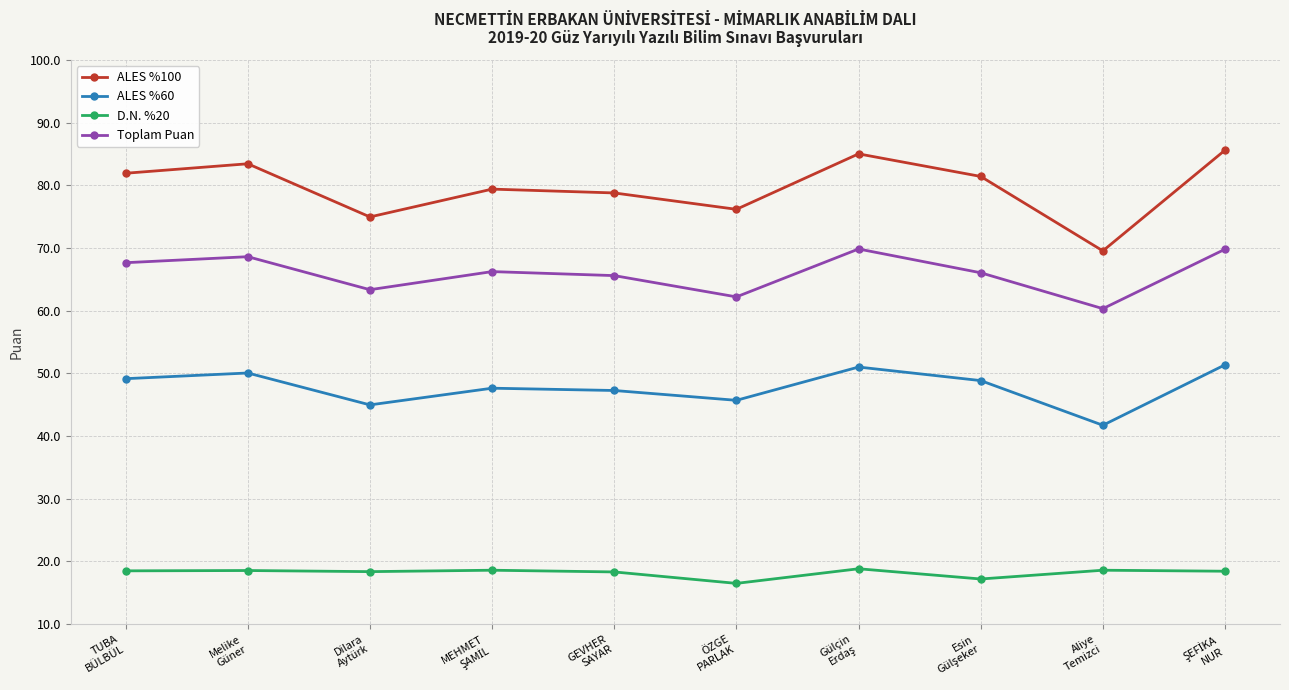

At which label does ALES %60 reach its minimum?

Aliye
Temizci